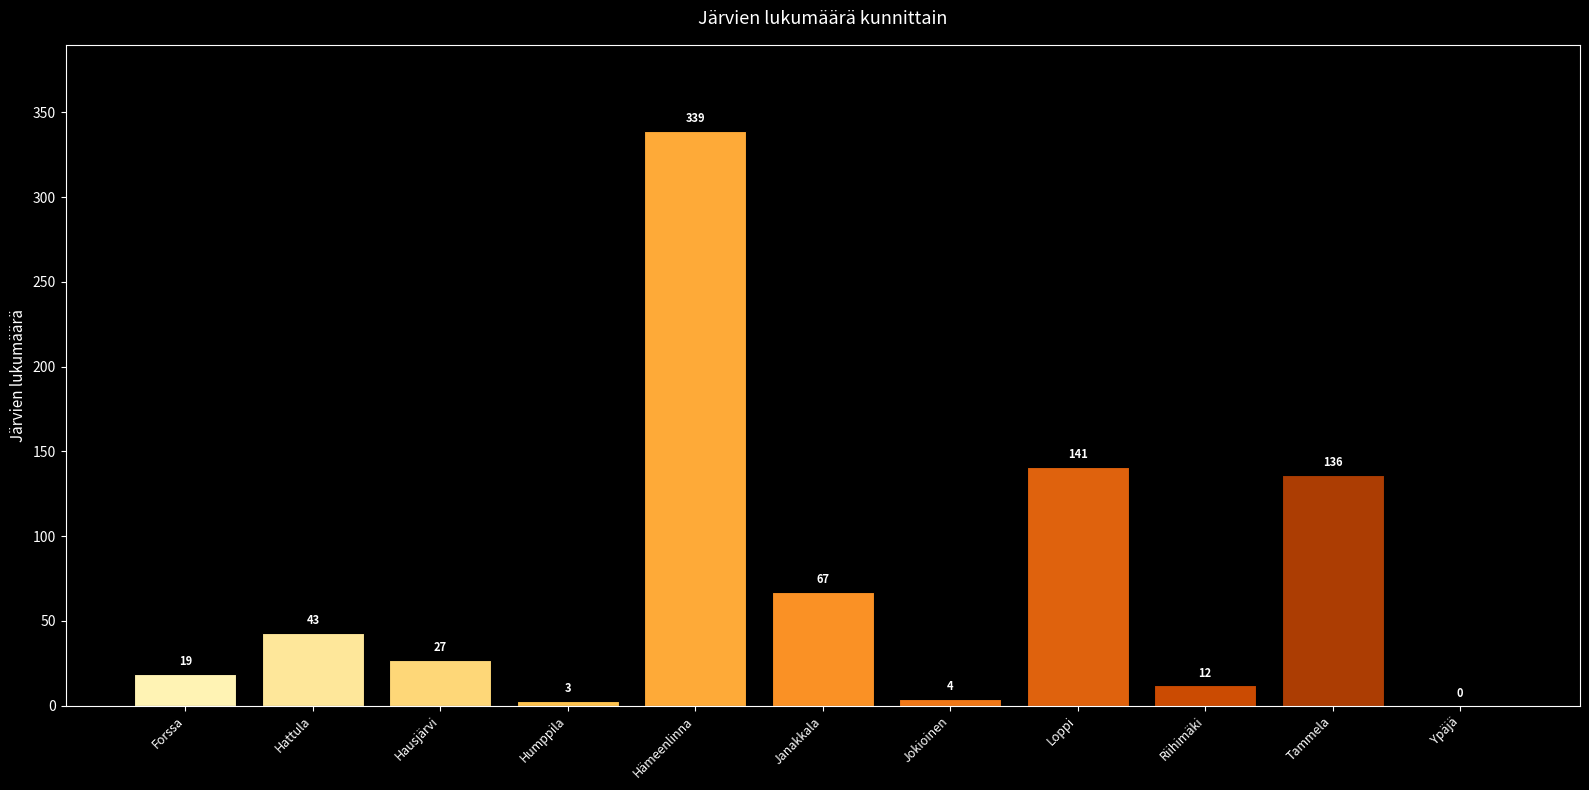

Between Hämeenlinna and Humppila, which is larger?

Hämeenlinna